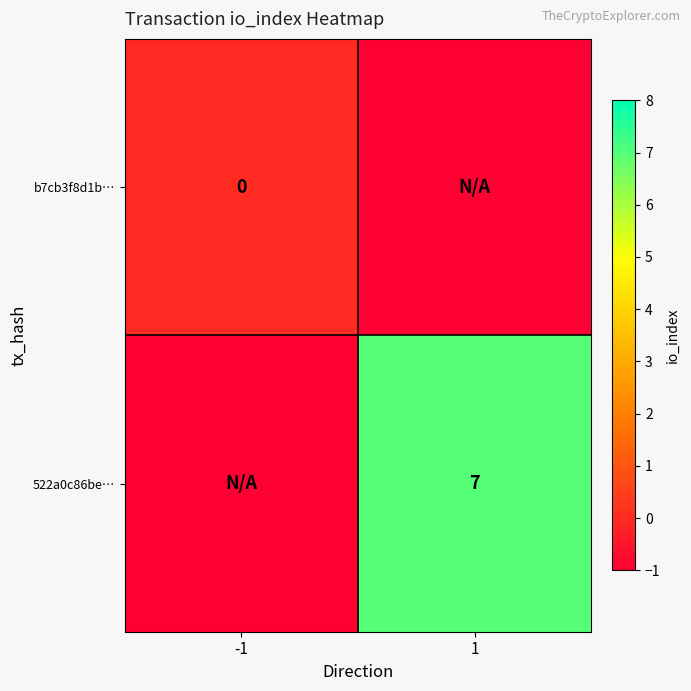

True or false: 522a0c86be… has a value of 7 at 1.

True